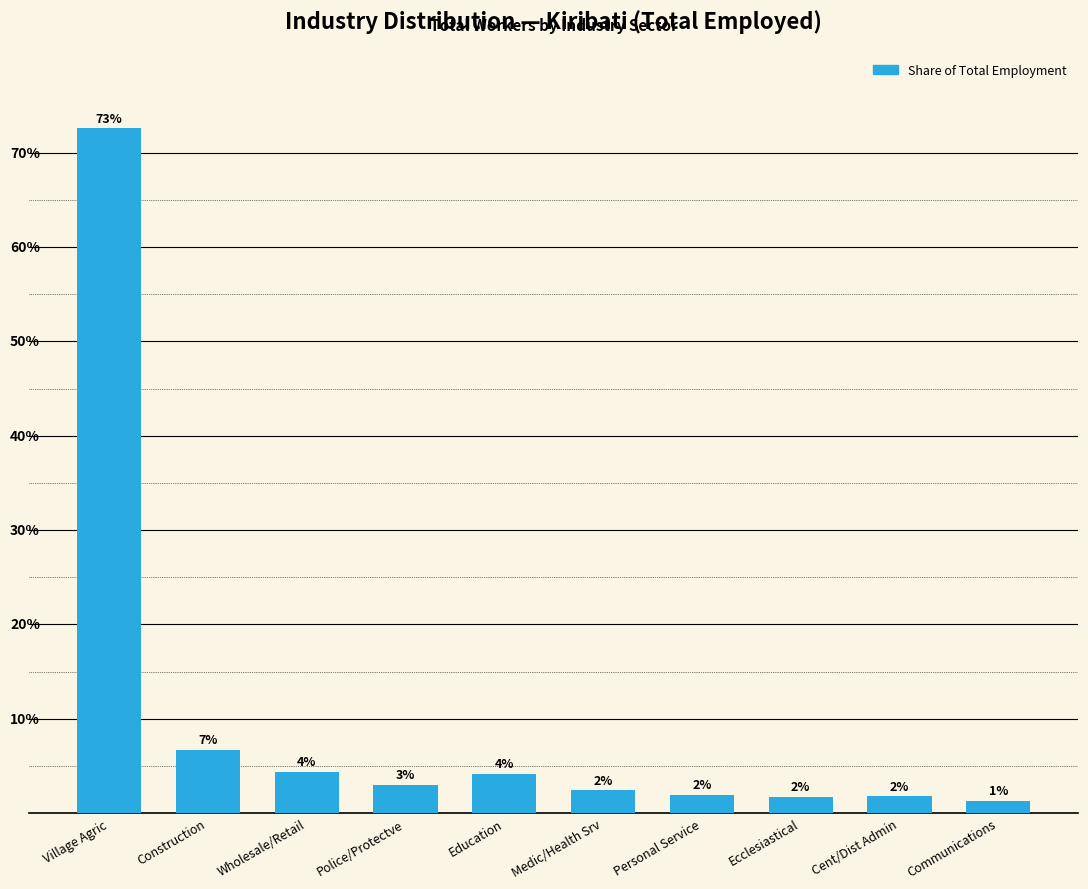

Does the chart contain any negative values?

No